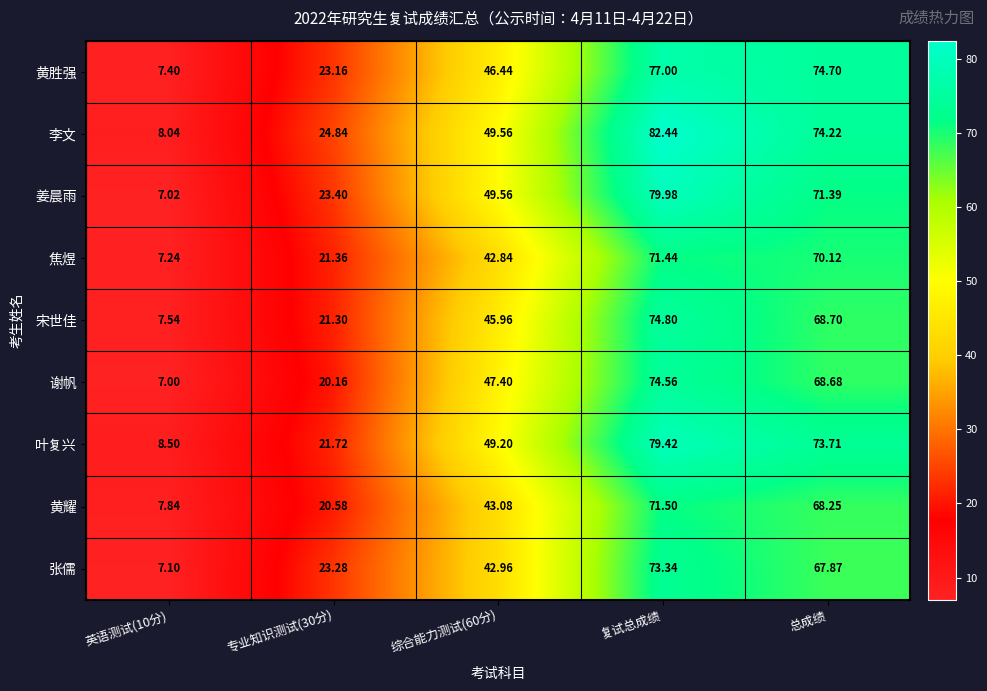

Is the value of 张儒 at 综合能力测试(60分) greater than the value of 宋世佳 at 总成绩?

No